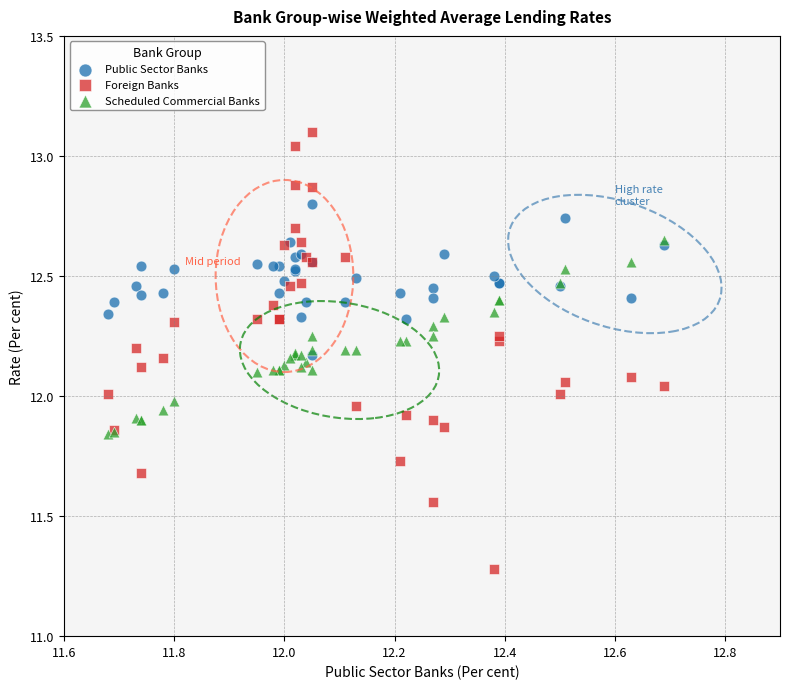

Which series reaches the minimum Y coordinate?

Foreign Banks